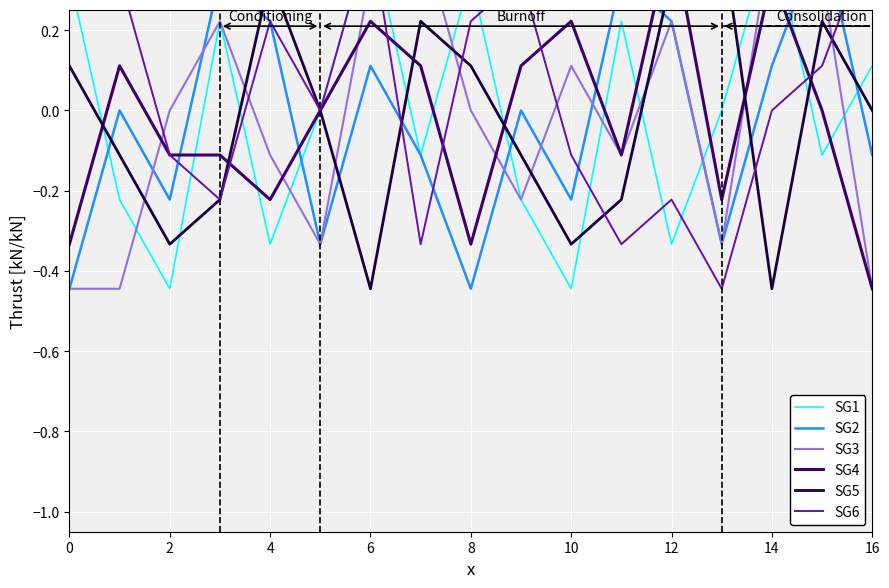

How many values in SG1 are below zero?

8